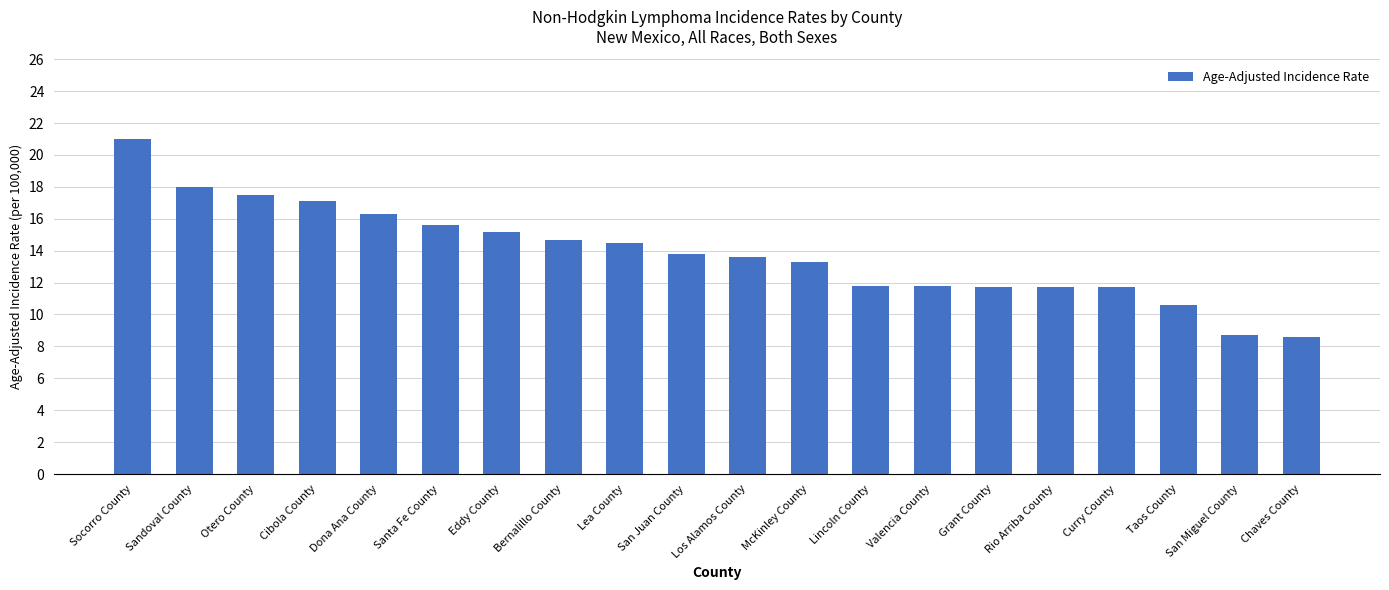

At which category does the chart reach its peak across all series?

Socorro County